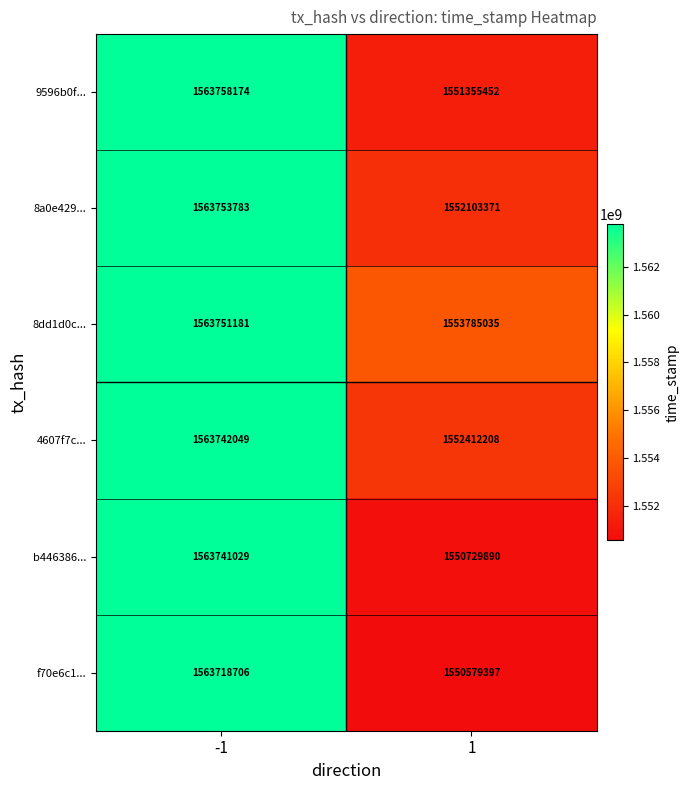

What is the difference between the 8dd1d0c... values at 1 and -1?

9966146